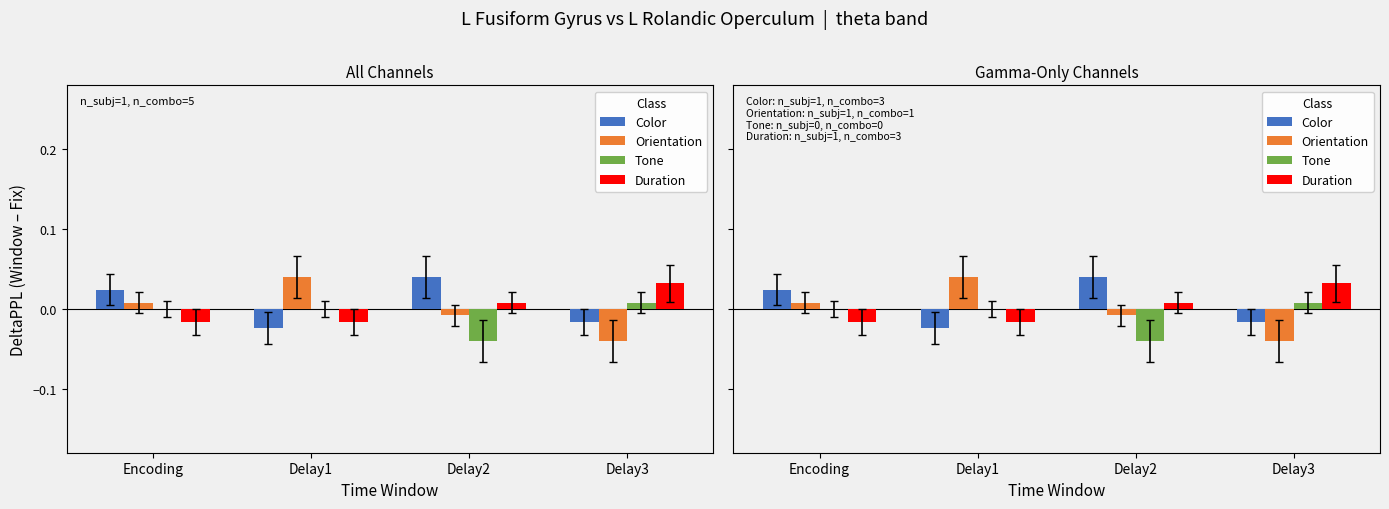

Which series has the largest total across all categories?

Color